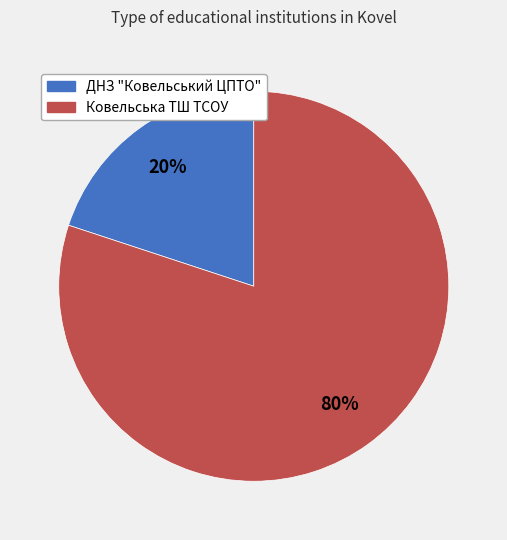

Which slice represents more than half of the pie?

Ковельська ТШ ТСОУ